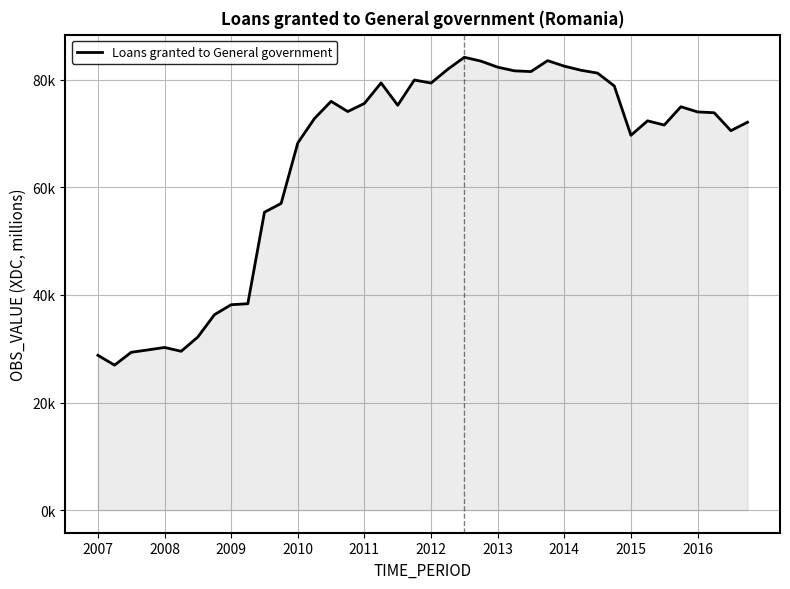

Does the chart display data point markers on the line(s)?

No